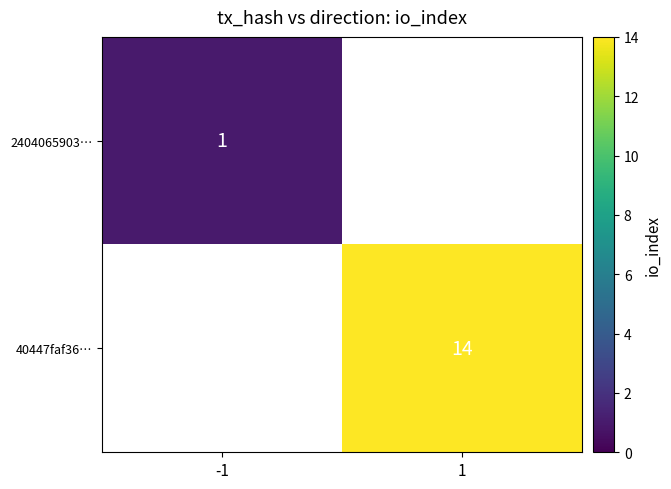

At which category does the chart reach its peak across all series?

1